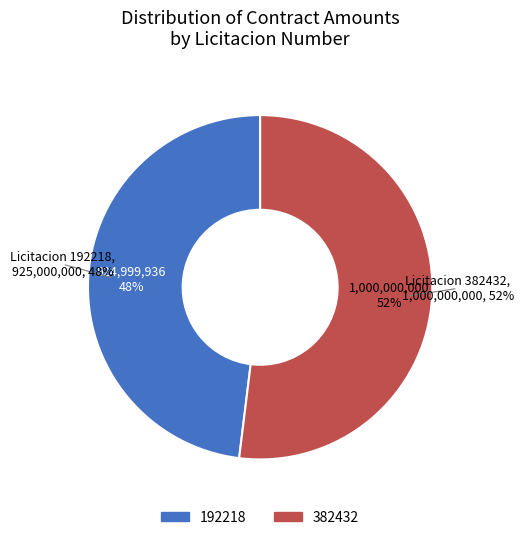

Which category accounts for the majority?

382432